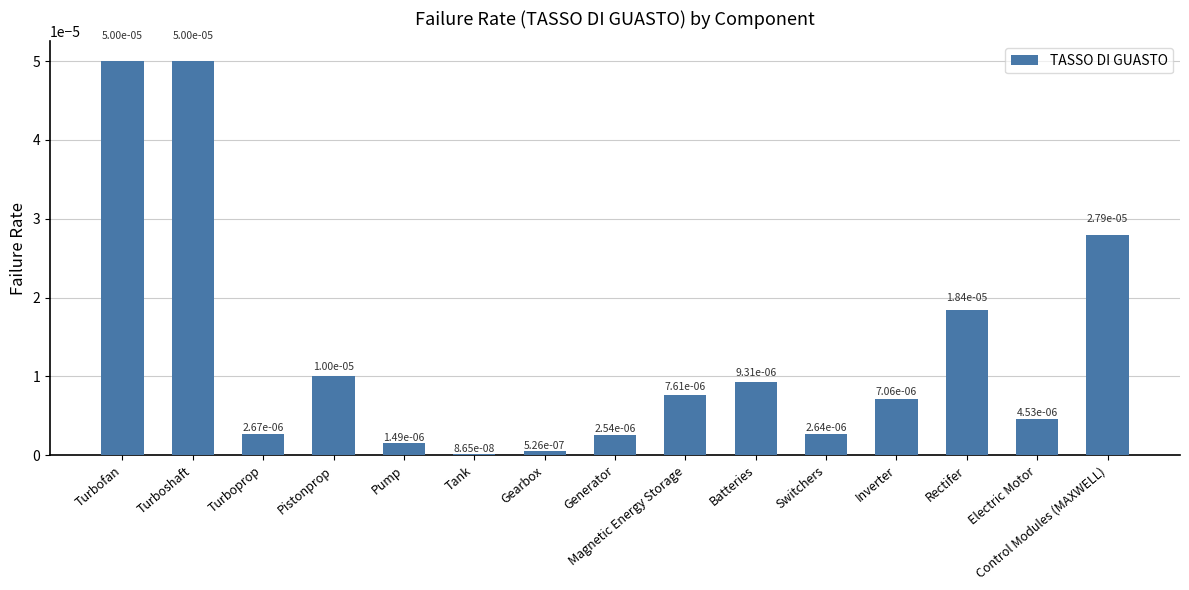

Rank the categories by value from lowest to highest.

Tank, Gearbox, Pump, Generator, Switchers, Turboprop, Electric Motor, Inverter, Magnetic Energy Storage, Batteries, Pistonprop, Rectifer, Control Modules (MAXWELL), Turbofan, Turboshaft